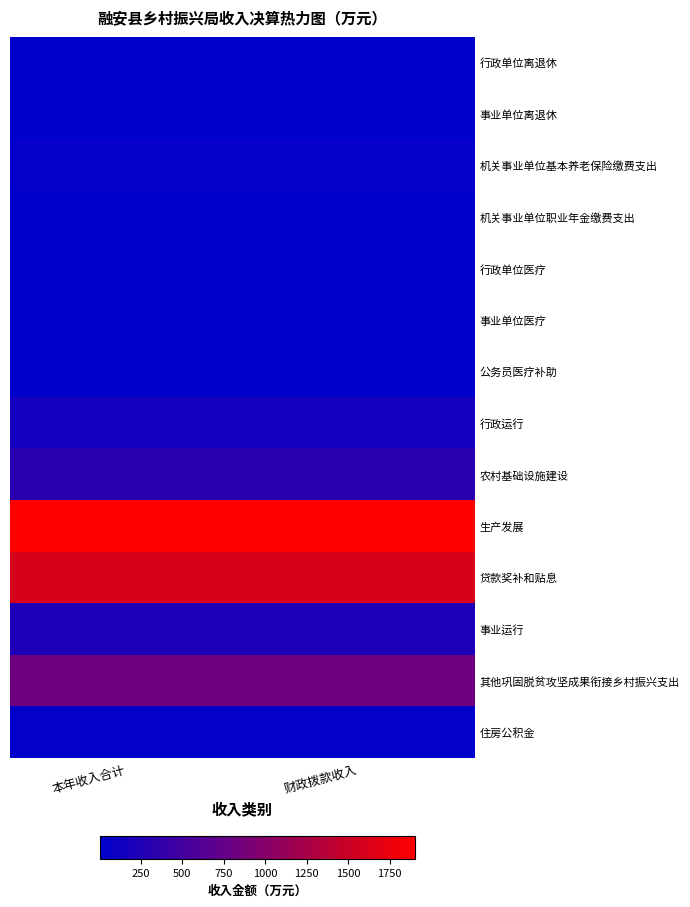

Between 本年收入合计 and 财政拨款收入, which is larger?

本年收入合计